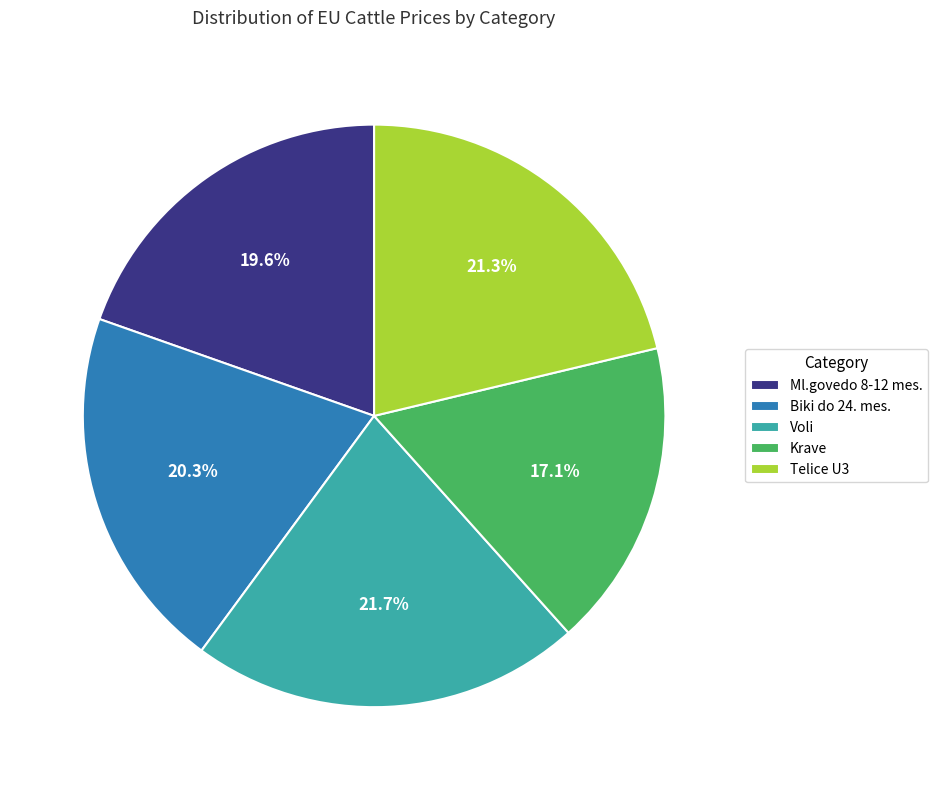

To the nearest percent, what is the difference between the Biki do 24. mes. and Voli slice percentages?

1%